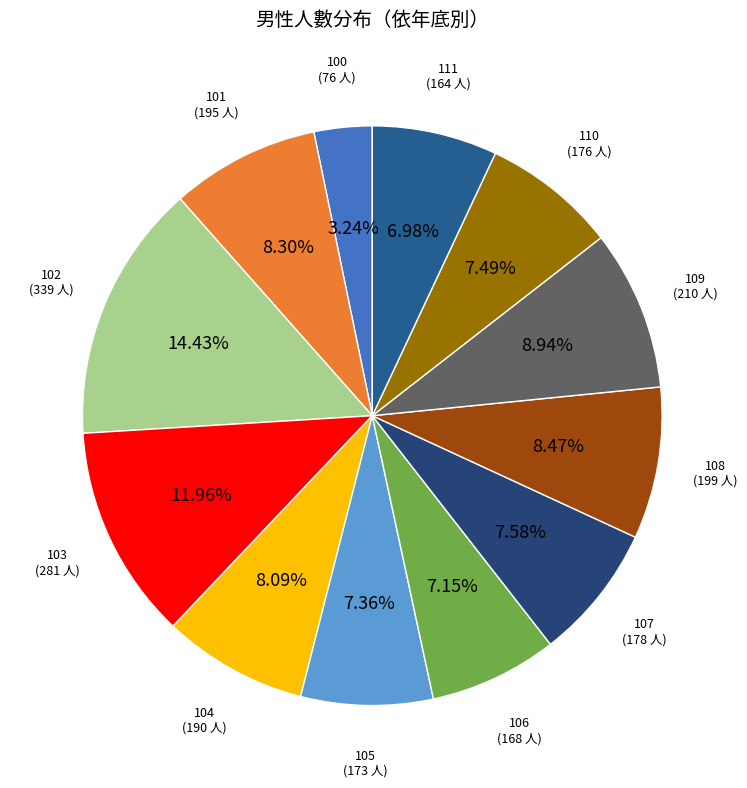

What is the smallest slice in the pie chart?

100